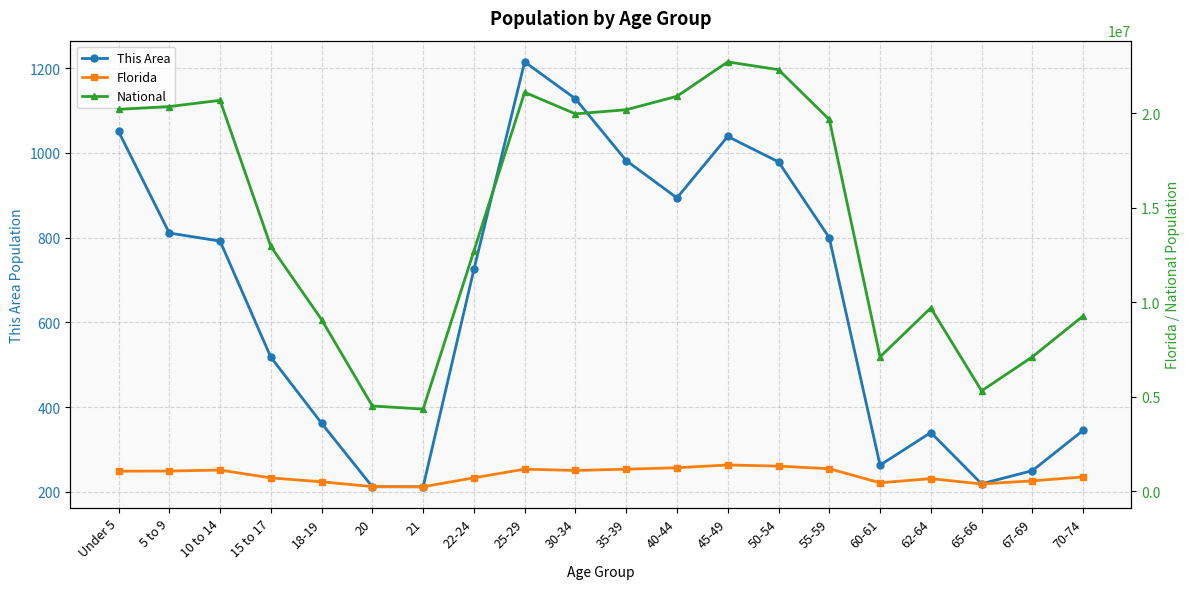

How many data points in National are less than 19664805?

10